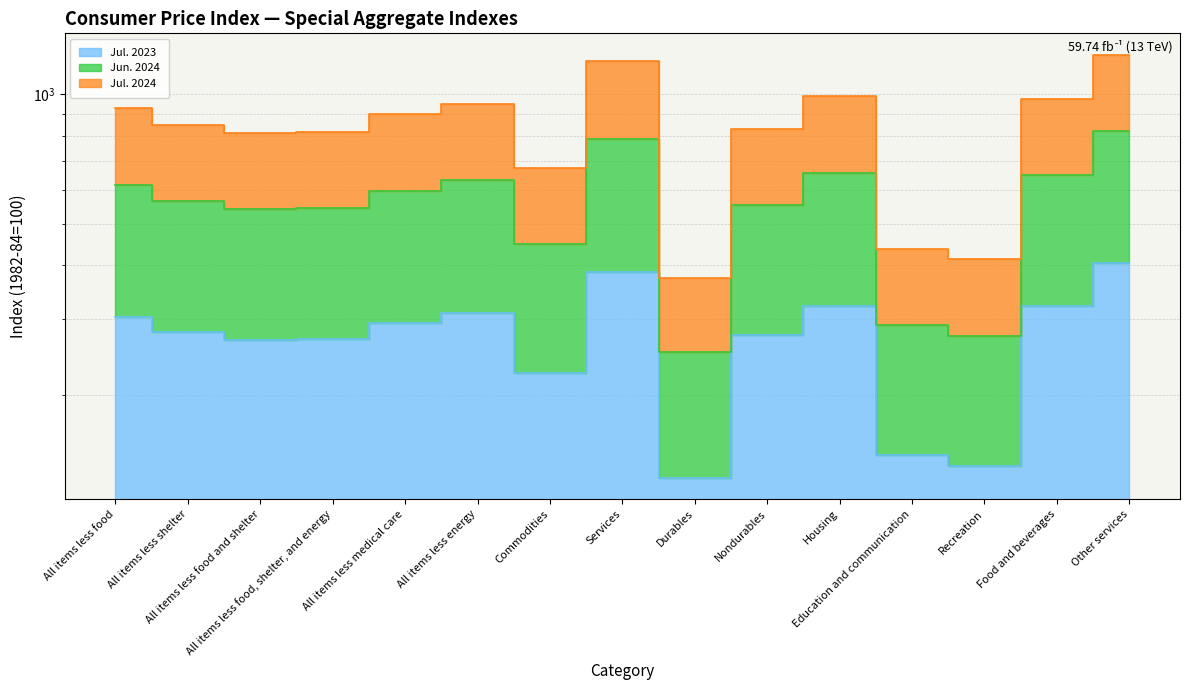

At which label does Jun. 2024 reach its peak?

Other services